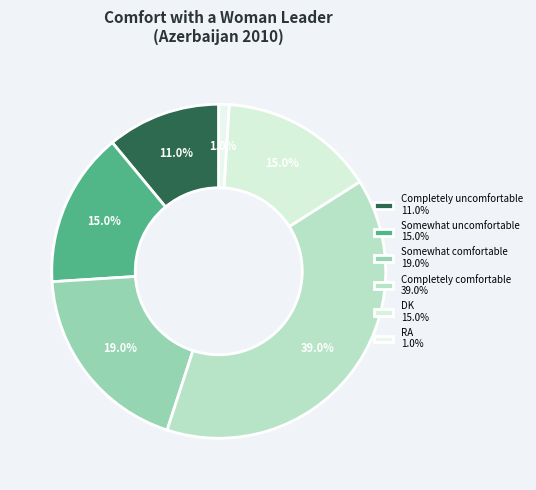

Rank the categories by value from lowest to highest.

RA, Completely uncomfortable, Somewhat uncomfortable, DK, Somewhat comfortable, Completely comfortable